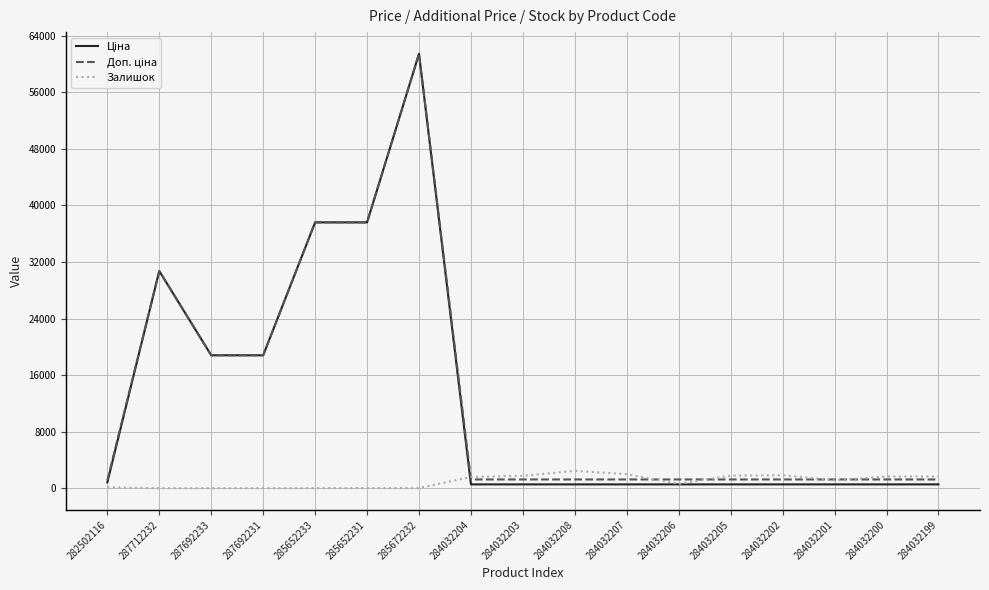

Is it true that Залишок equals 1591.0 at 284032204?

True